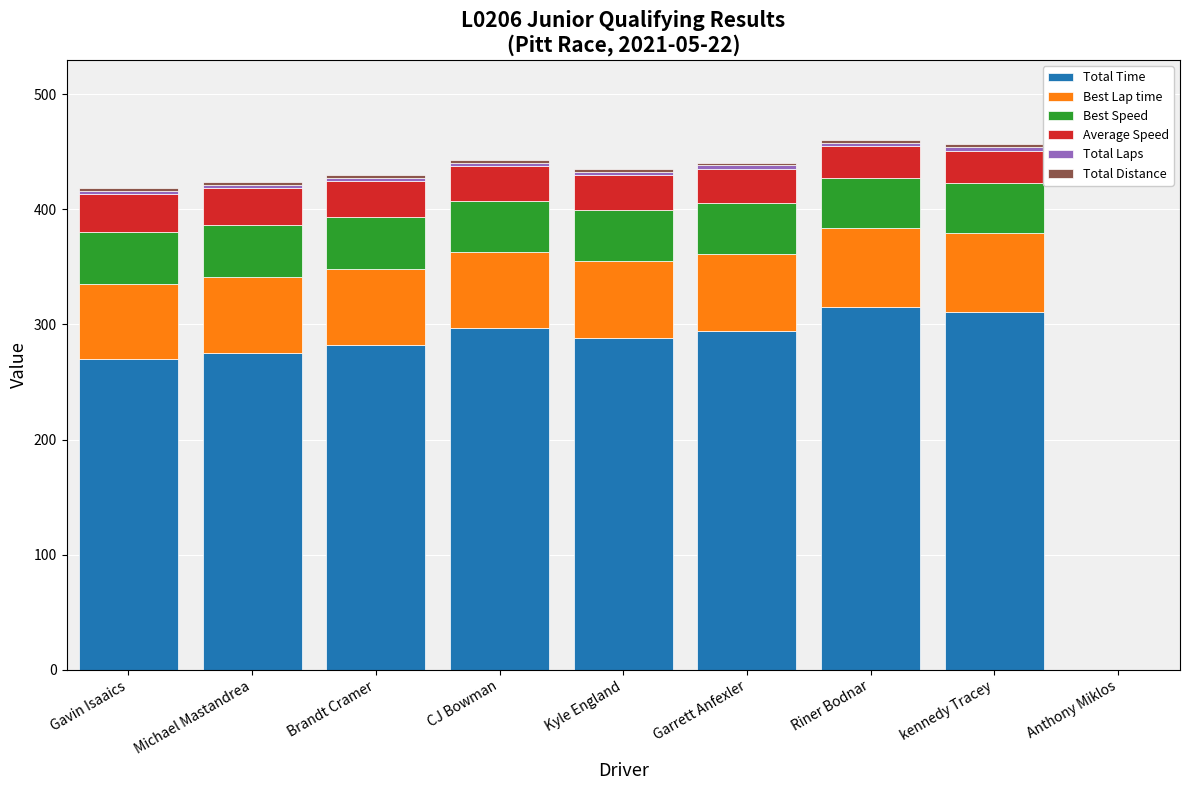

What is the highest value of the Total Time series?

315.6